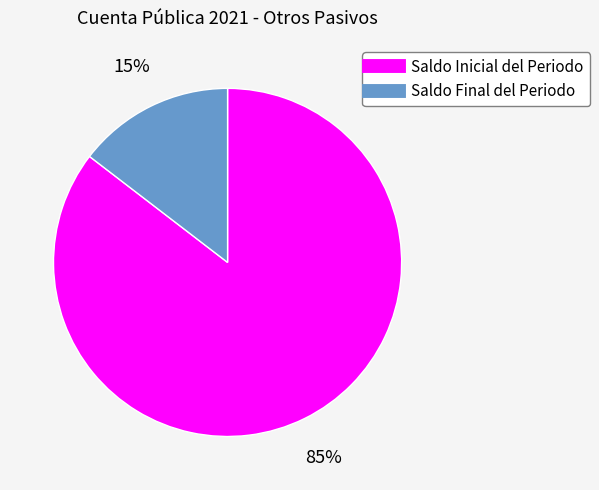

Is Saldo Final del Periodo the majority of the pie?

No